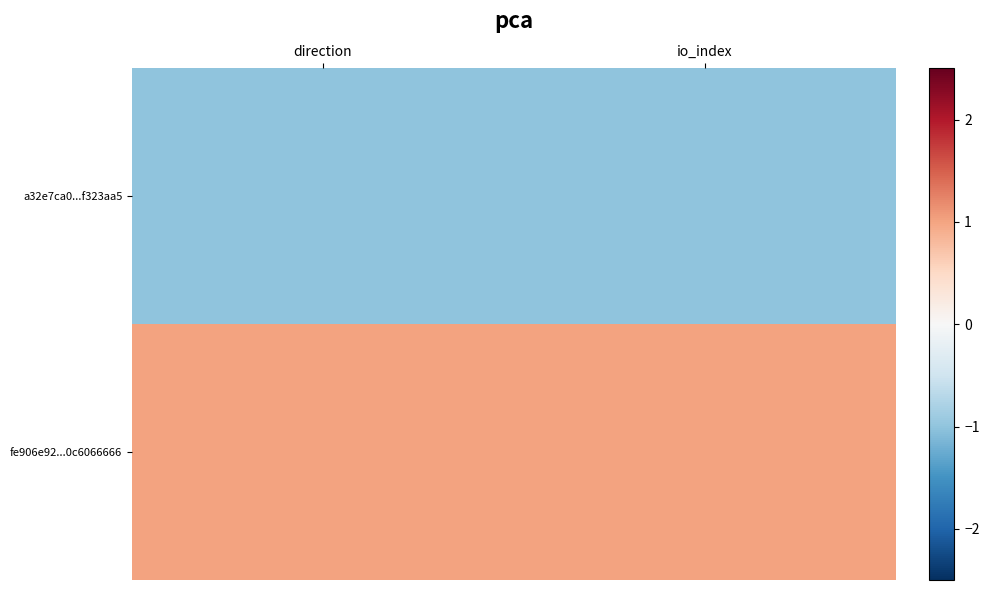

At which category is the sum across all series the highest?

direction